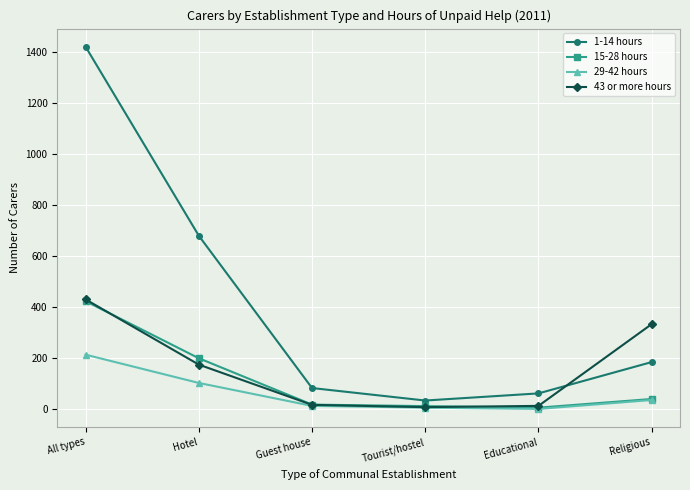

What is the label of the 1st point from the left?

All types